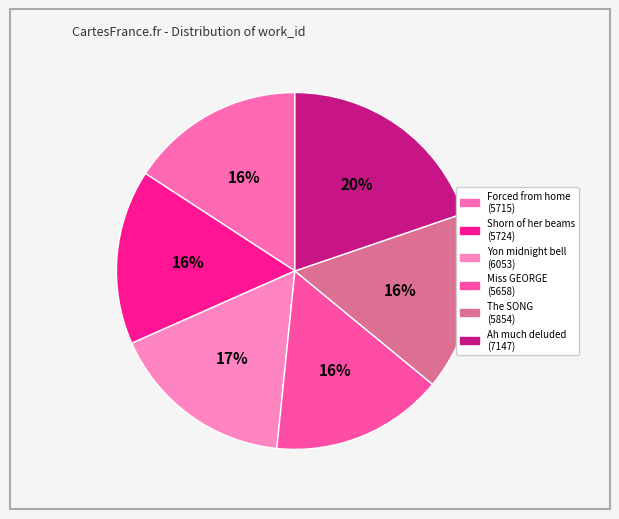

To the nearest percent, what is the difference between the largest and smallest slice percentages?

4%